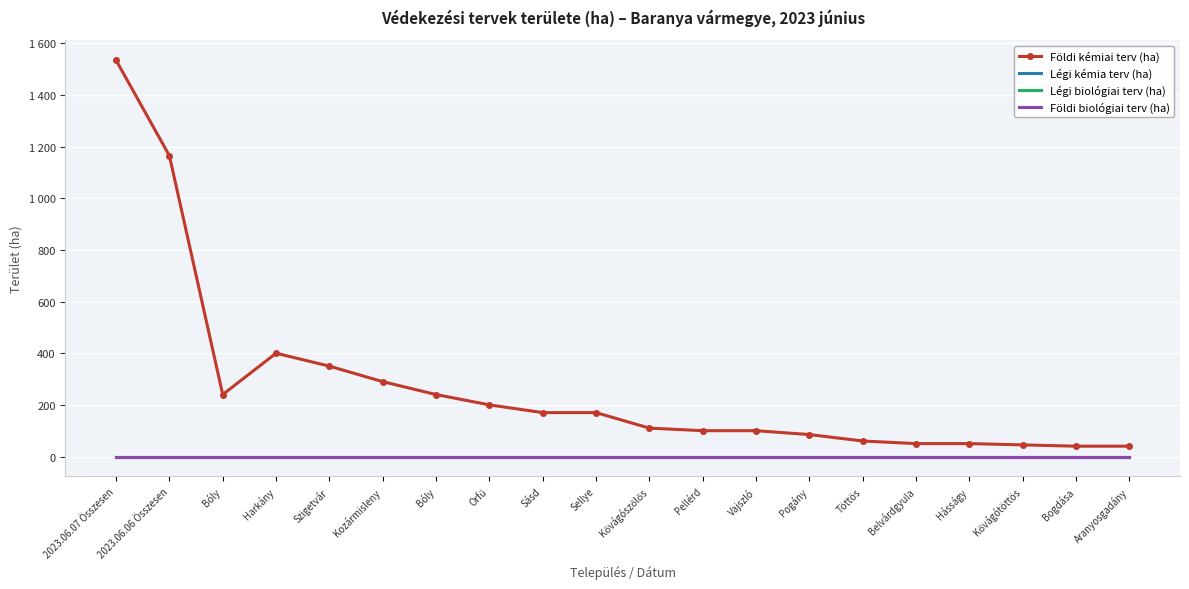

Reading left to right, transcribe all the data shown in this chart.

Földi kémiai terv (ha): 2023.06.07 Összesen=1535	2023.06.06 Összesen=1165	Bóly=240	Harkány=400	Szigetvár=350	Kozármisleny=290	Bóly=240	Orfű=200	Sásd=170	Sellye=170	Kővágószőlős=110	Pellérd=100	Vajszló=100	Pogány=85	Töttös=60	Belvárdgyula=50	Hásságy=50	Kővágótöttös=45	Bogdása=40	Aranyosgadány=40
Légi kémia terv (ha): 2023.06.07 Összesen=0	2023.06.06 Összesen=0	Bóly=0	Harkány=0	Szigetvár=0	Kozármisleny=0	Bóly=0	Orfű=0	Sásd=0	Sellye=0	Kővágószőlős=0	Pellérd=0	Vajszló=0	Pogány=0	Töttös=0	Belvárdgyula=0	Hásságy=0	Kővágótöttös=0	Bogdása=0	Aranyosgadány=0
Légi biológiai terv (ha): 2023.06.07 Összesen=0	2023.06.06 Összesen=0	Bóly=0	Harkány=0	Szigetvár=0	Kozármisleny=0	Bóly=0	Orfű=0	Sásd=0	Sellye=0	Kővágószőlős=0	Pellérd=0	Vajszló=0	Pogány=0	Töttös=0	Belvárdgyula=0	Hásságy=0	Kővágótöttös=0	Bogdása=0	Aranyosgadány=0
Földi biológiai terv (ha): 2023.06.07 Összesen=0	2023.06.06 Összesen=0	Bóly=0	Harkány=0	Szigetvár=0	Kozármisleny=0	Bóly=0	Orfű=0	Sásd=0	Sellye=0	Kővágószőlős=0	Pellérd=0	Vajszló=0	Pogány=0	Töttös=0	Belvárdgyula=0	Hásságy=0	Kővágótöttös=0	Bogdása=0	Aranyosgadány=0